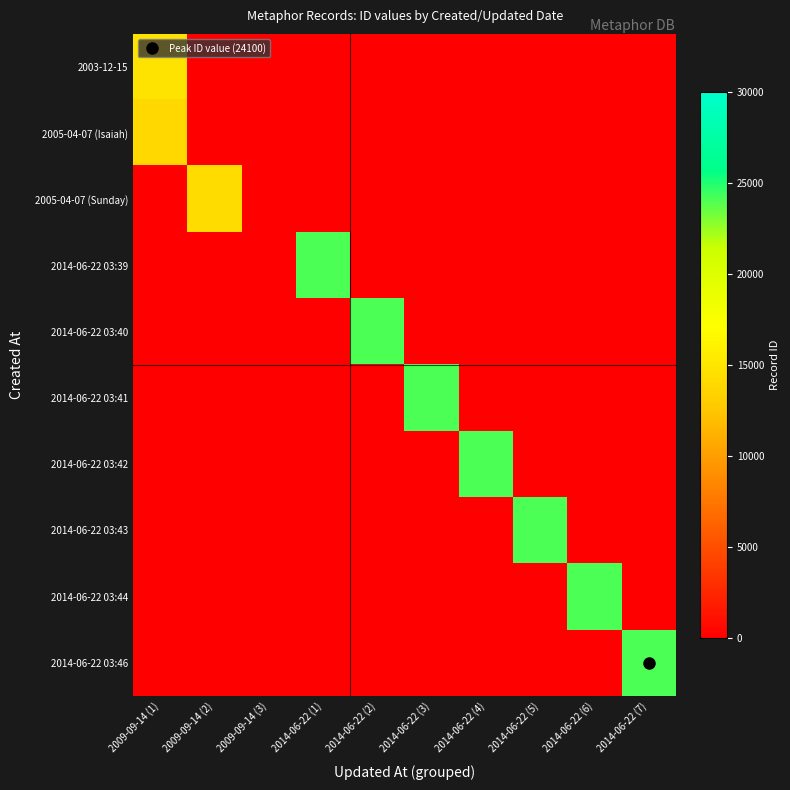

Between 2014-06-22 (2) and 2009-09-14 (1), which is larger?

2009-09-14 (1)